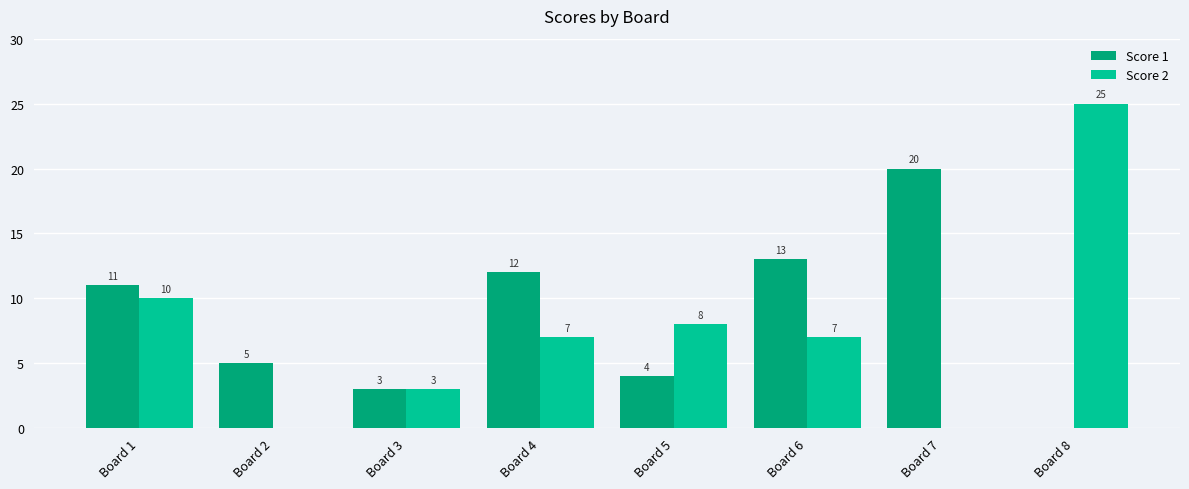

Reading left to right, transcribe all the data shown in this chart.

Score 1: Board 1=11	Board 2=5	Board 3=3	Board 4=12	Board 5=4	Board 6=13	Board 7=20	Board 8=0
Score 2: Board 1=10	Board 2=0	Board 3=3	Board 4=7	Board 5=8	Board 6=7	Board 7=0	Board 8=25